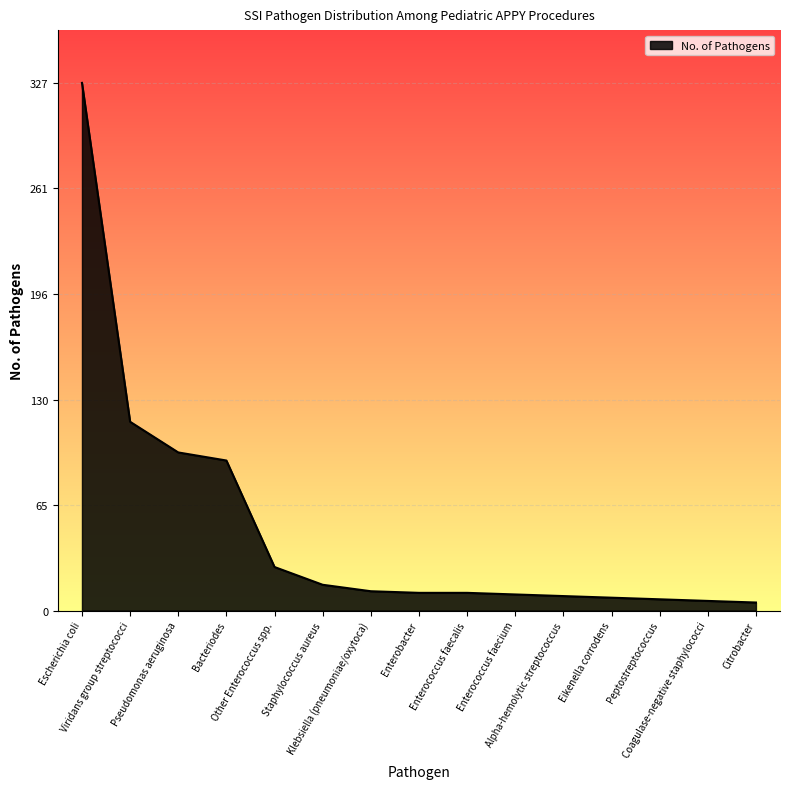

What is the greatest value displayed?

327